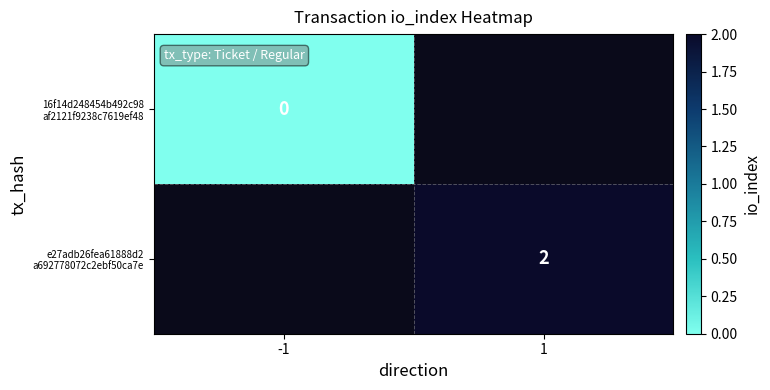

Is it true that e27adb26fea61888d2 a692778072c2ebf50ca7e equals 3.5 at 1?

False